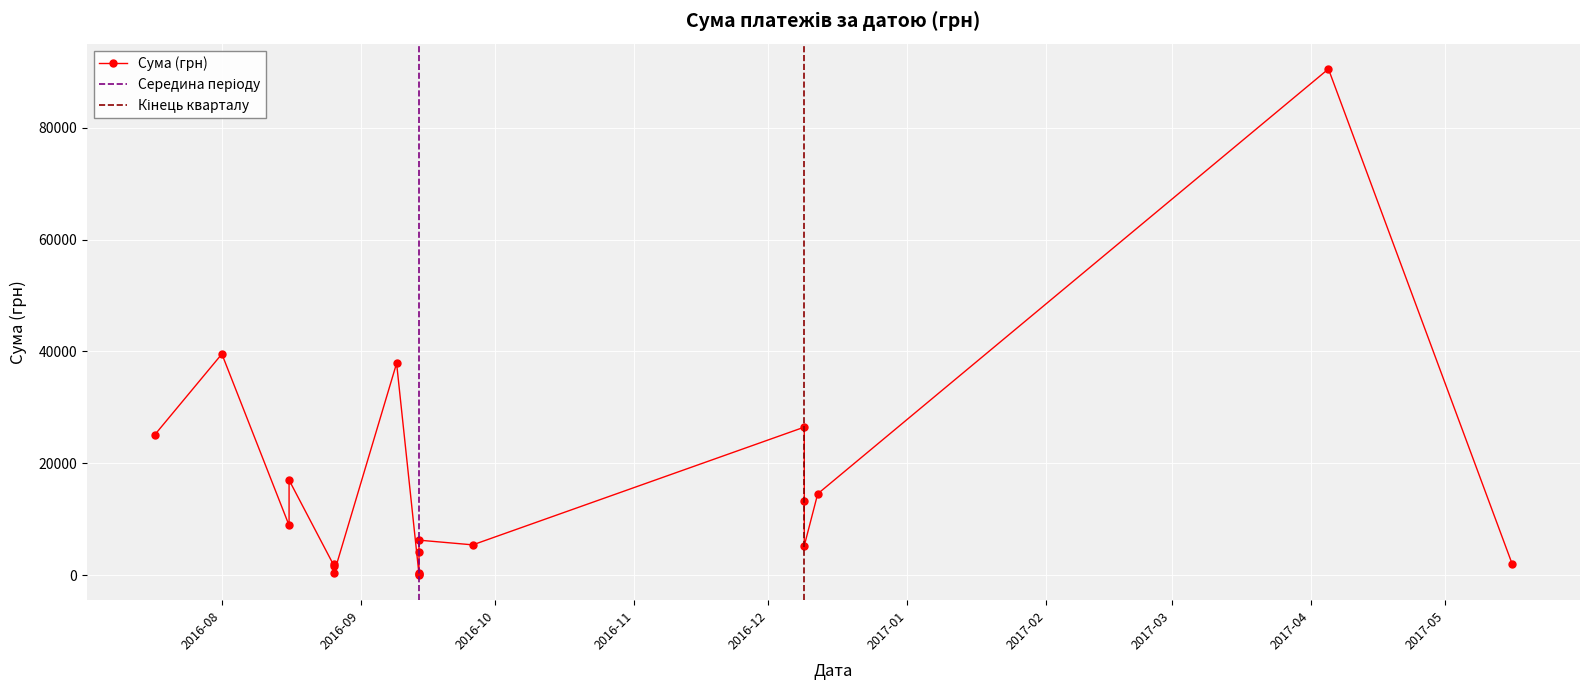

List the labels in order of value, smallest first.

8, 7, 15, 9, 13, 0, 14, 10, 5, 6, 11, 16, 4, 2, 17, 19, 3, 12, 18, 1